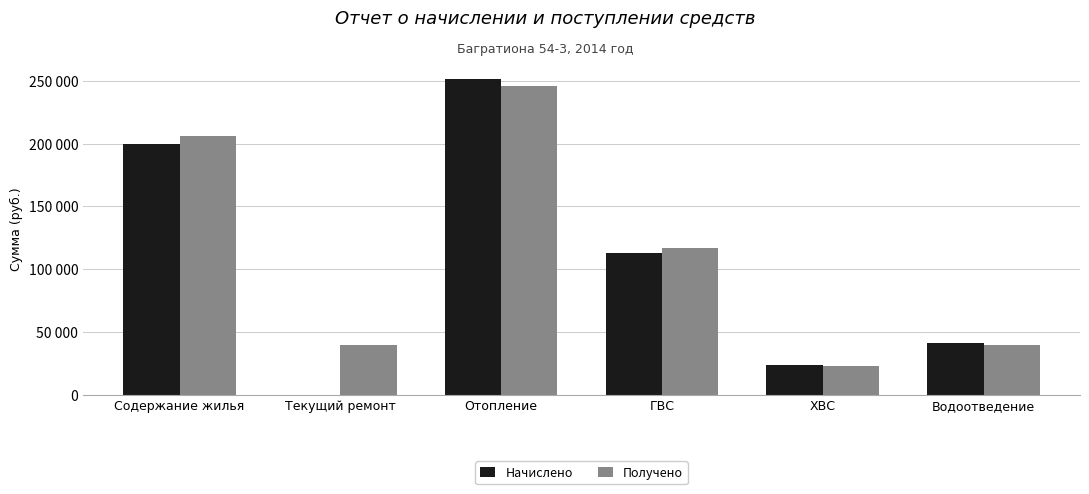

Rank the series by their average value, from lowest to highest.

Начислено, Получено